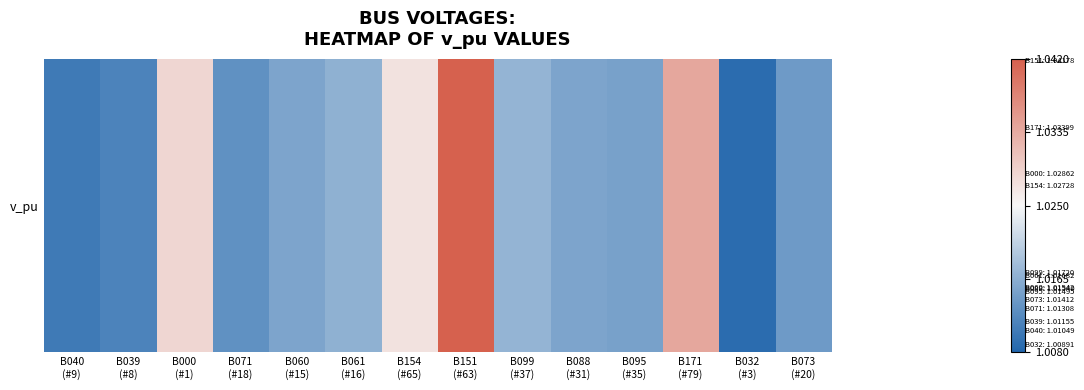

Count the values in the range 1 to 2.

14